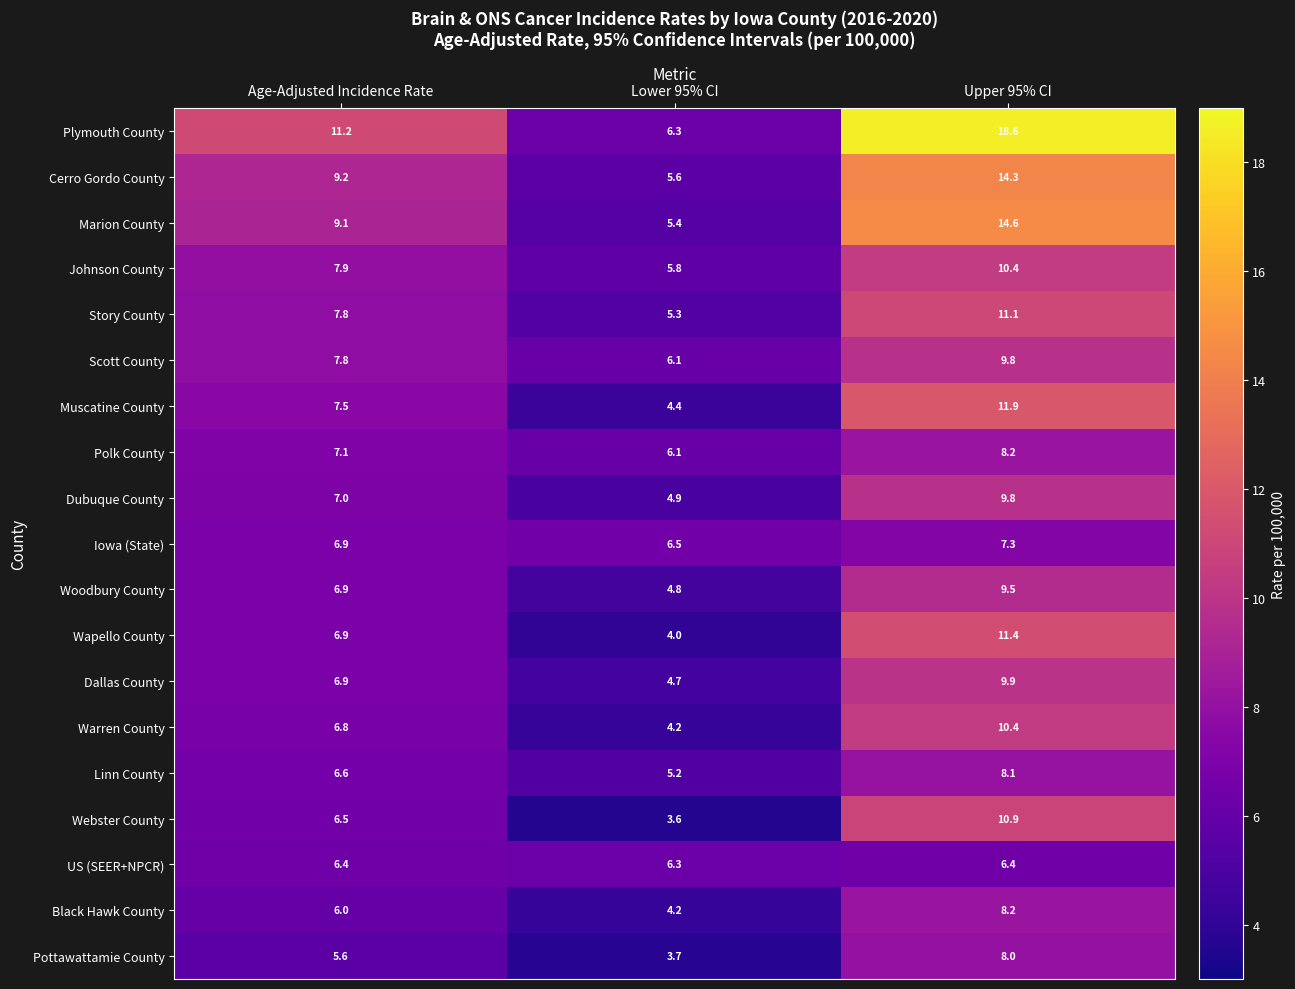

At which label does Warren County first exceed 6?

Age-Adjusted Incidence Rate